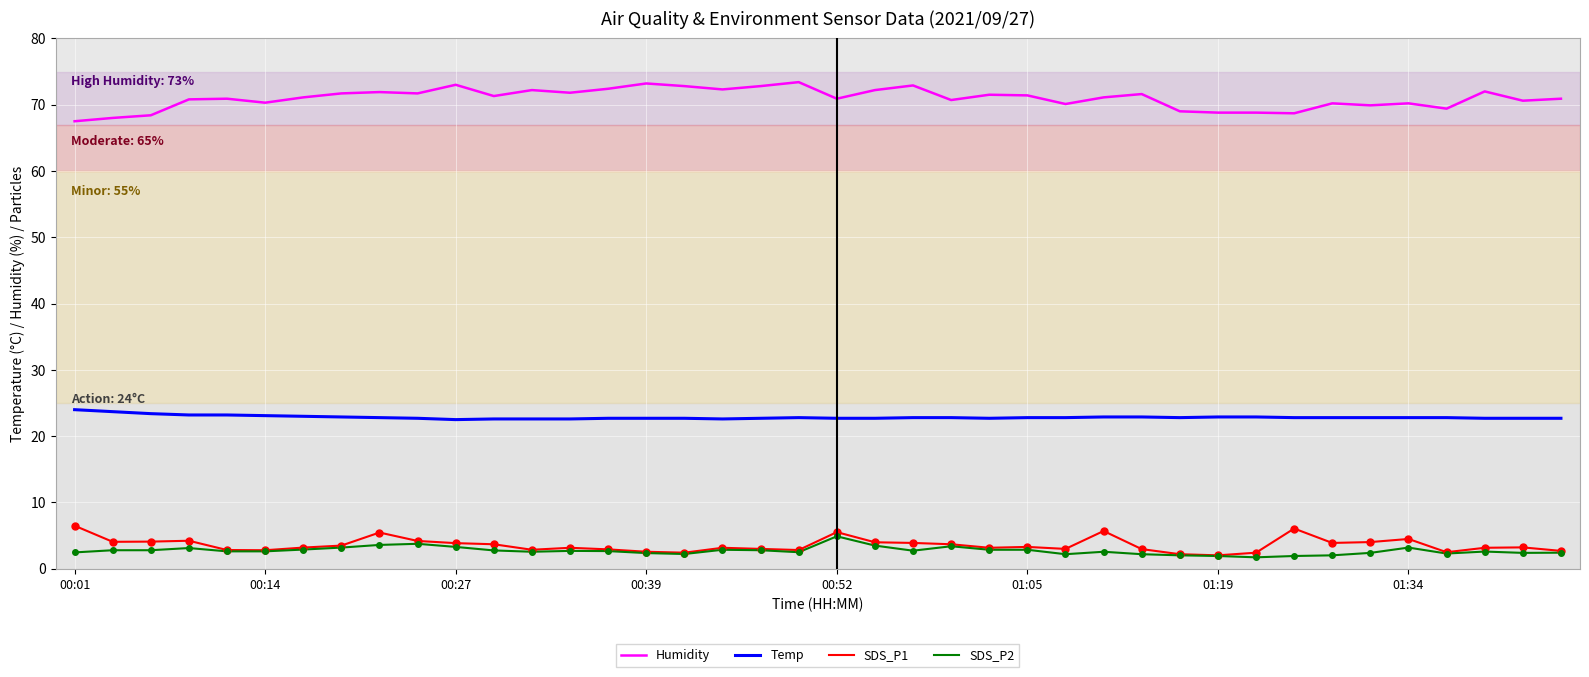

How many distinct data groups are displayed?

4